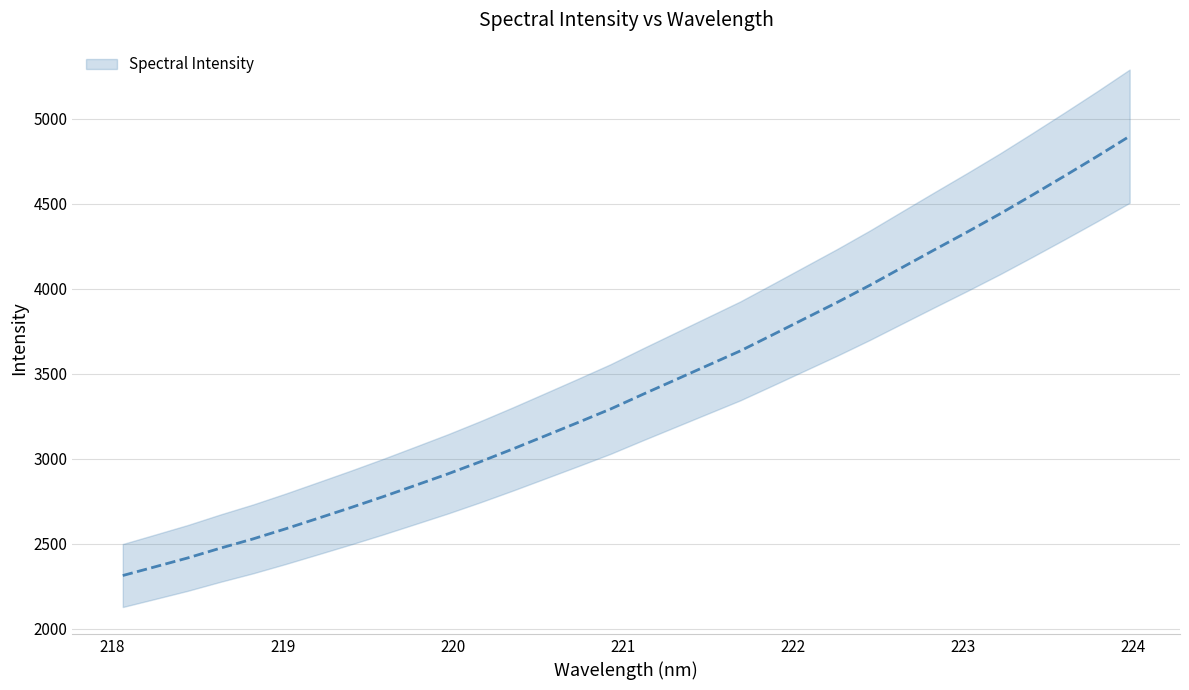

Is this an area chart (filled region under the line)?

No